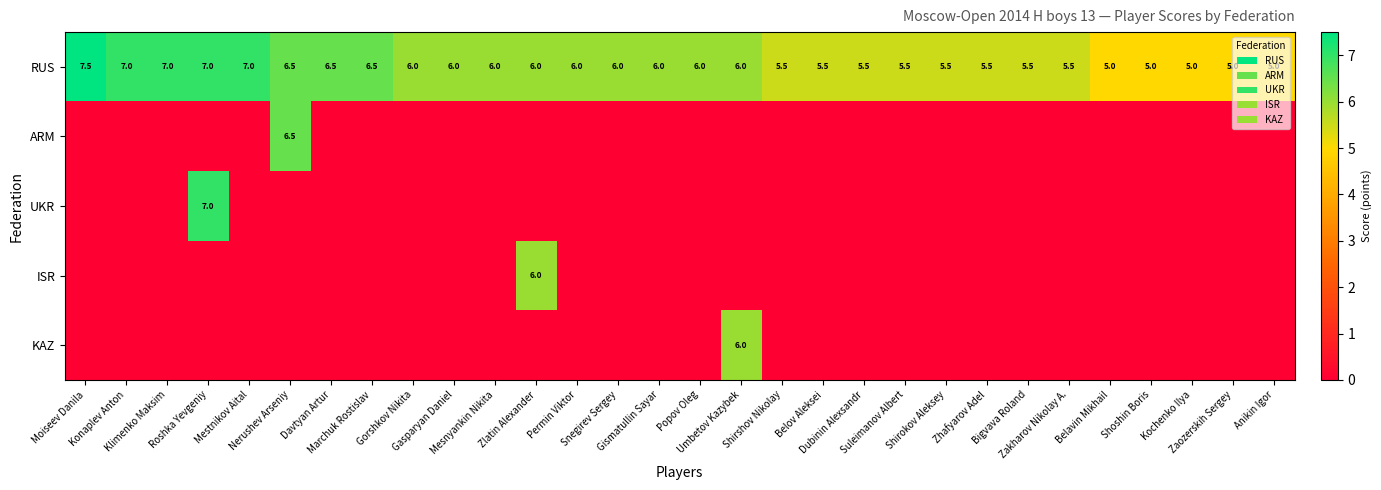

What is the difference between the second highest and second lowest values in the RUS series?

2.0